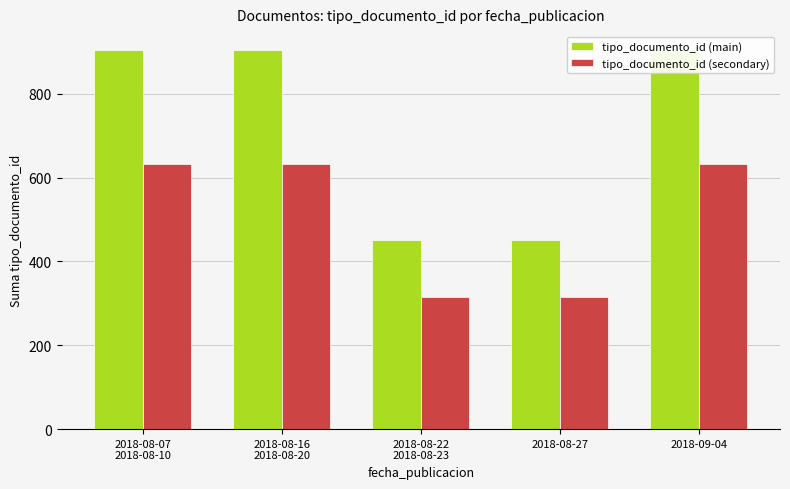

What position from the right is 2018-08-16
2018-08-20?

4